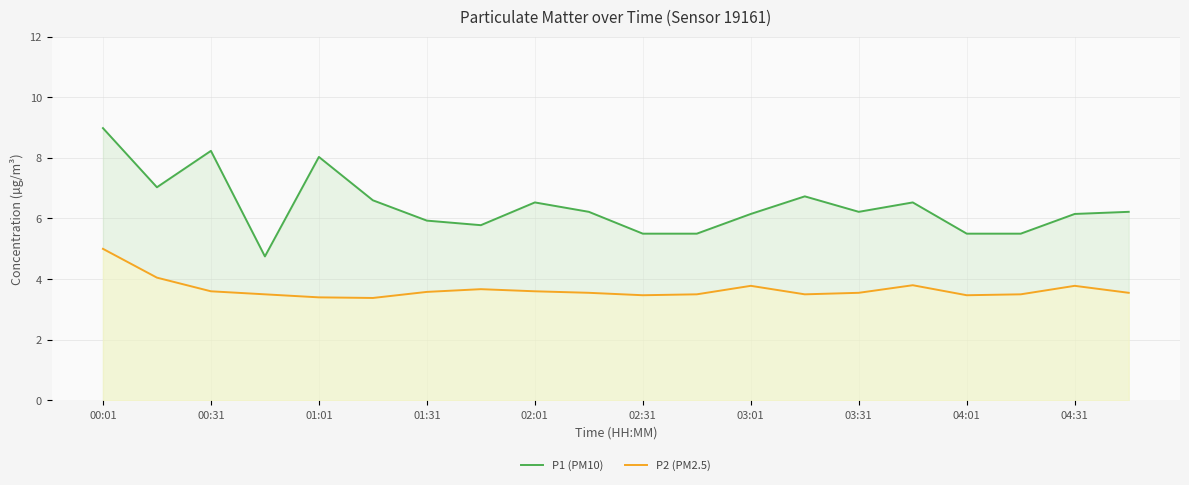

How many categories are shown in the chart?

20